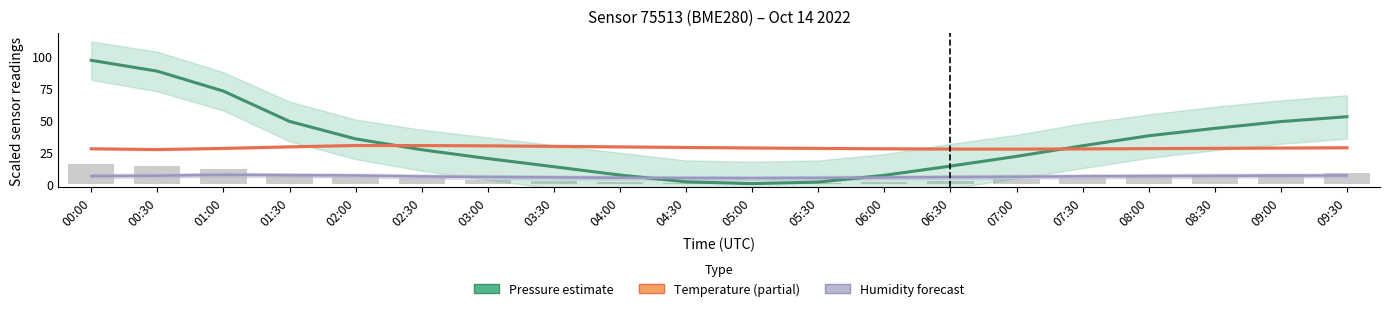

The Temperature (partial) series shows 28.7 at 04:00. True or false?

True